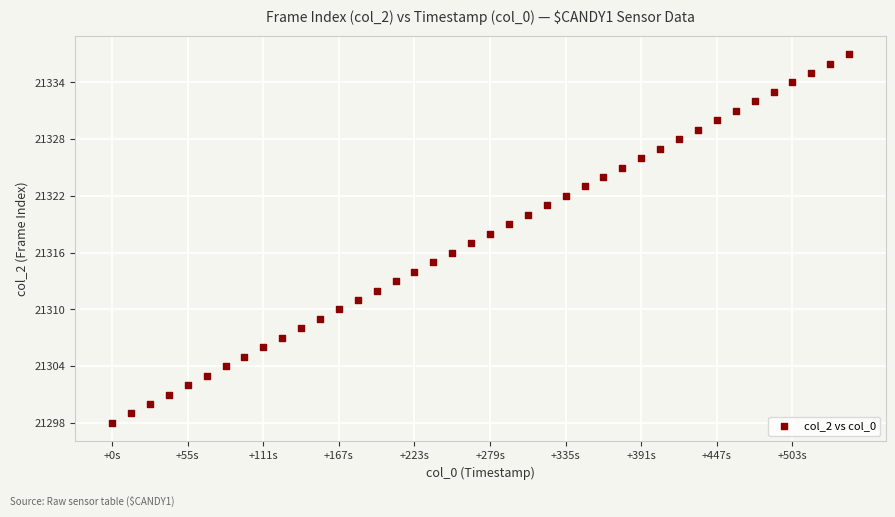

What is the range of Y values (max minus min)?

39